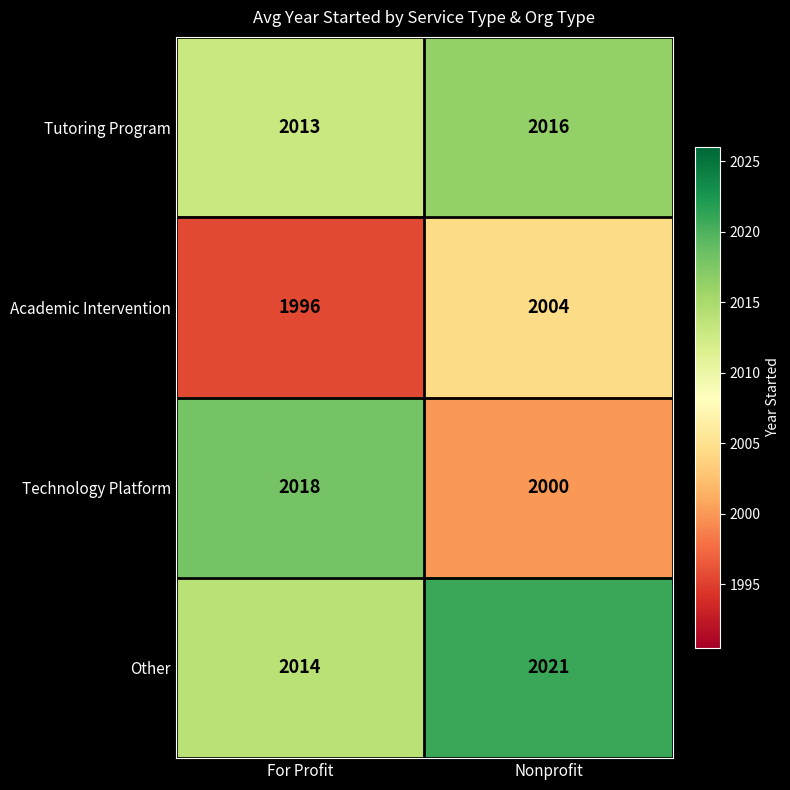

Is it true that Academic Intervention equals 2004 at Nonprofit?

True